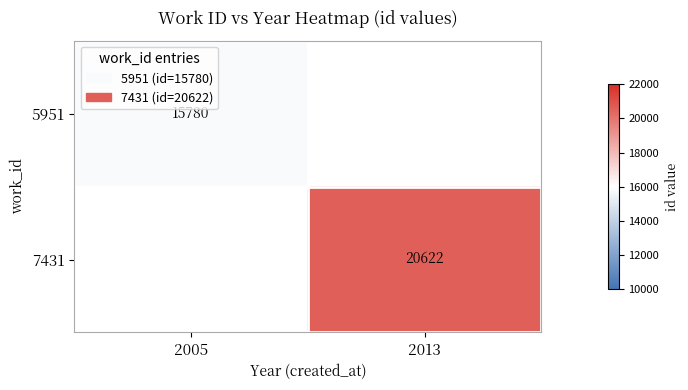

True or false: 5951 has a value of 9505 at 2005.

False